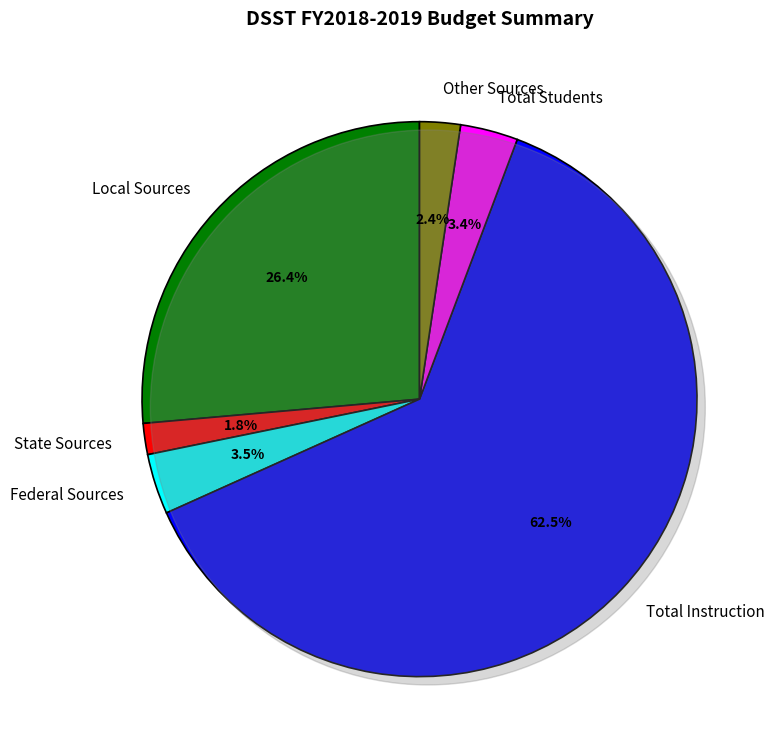

To the nearest percent, what is the difference between the largest and smallest slice percentages?

61%